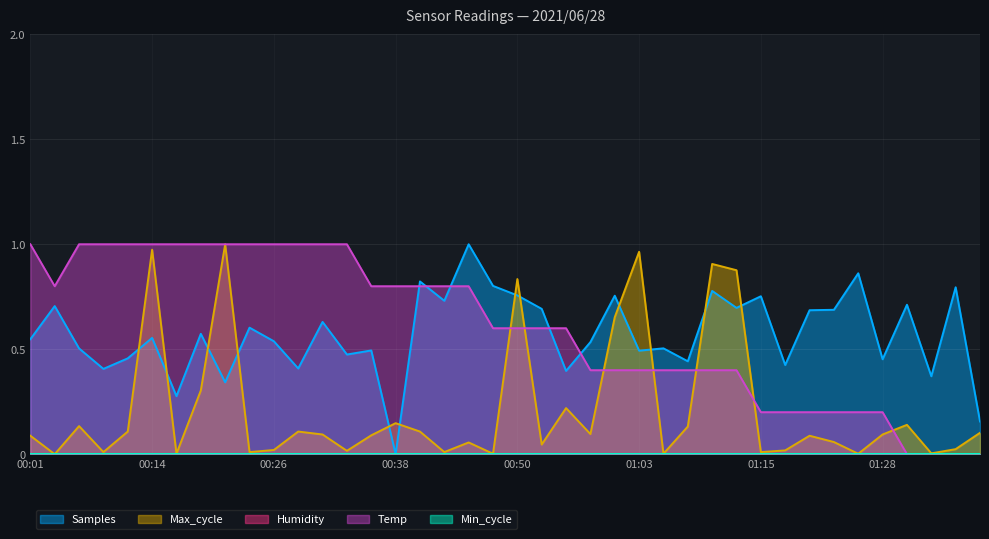

What is the difference between the Max_cycle values at 01:15 and 01:30?

0.1